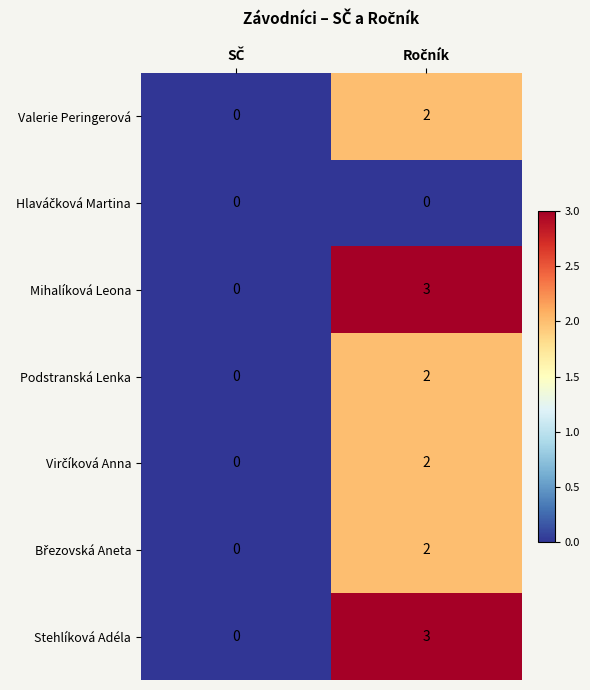

What is the maximum value for Stehlíková Adéla?

3